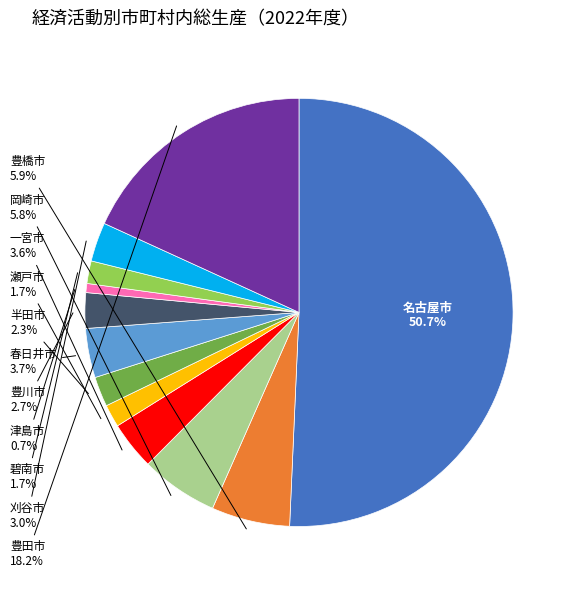

How many slices are in this pie chart?

12